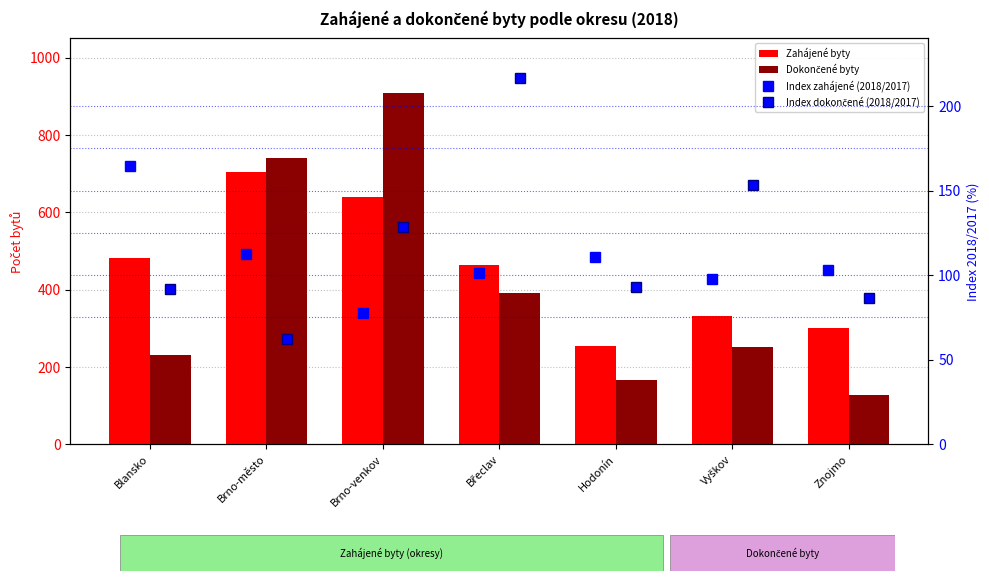

What is the minimum value for Index dokončené (2018/2017)?

62.4